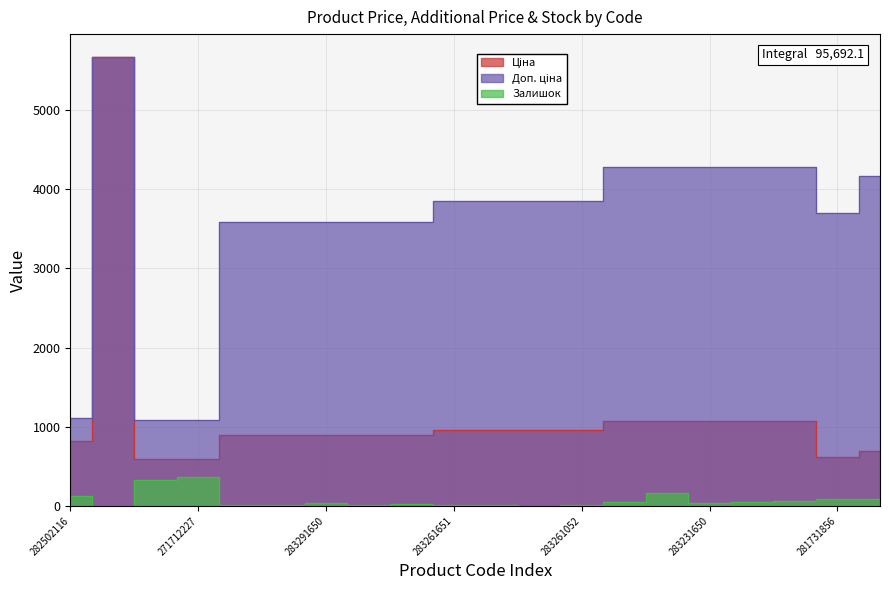

True or false: Залишок has more than 2 interior local peaks.

True